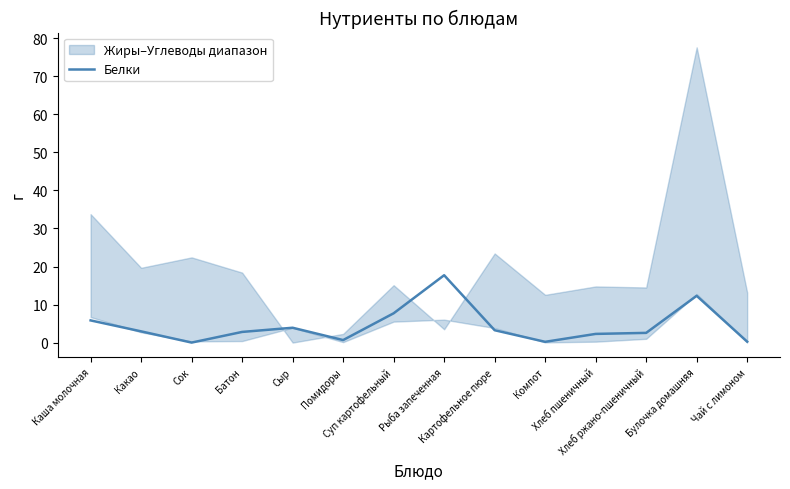

What is the label of the 12th point from the right?

Сок